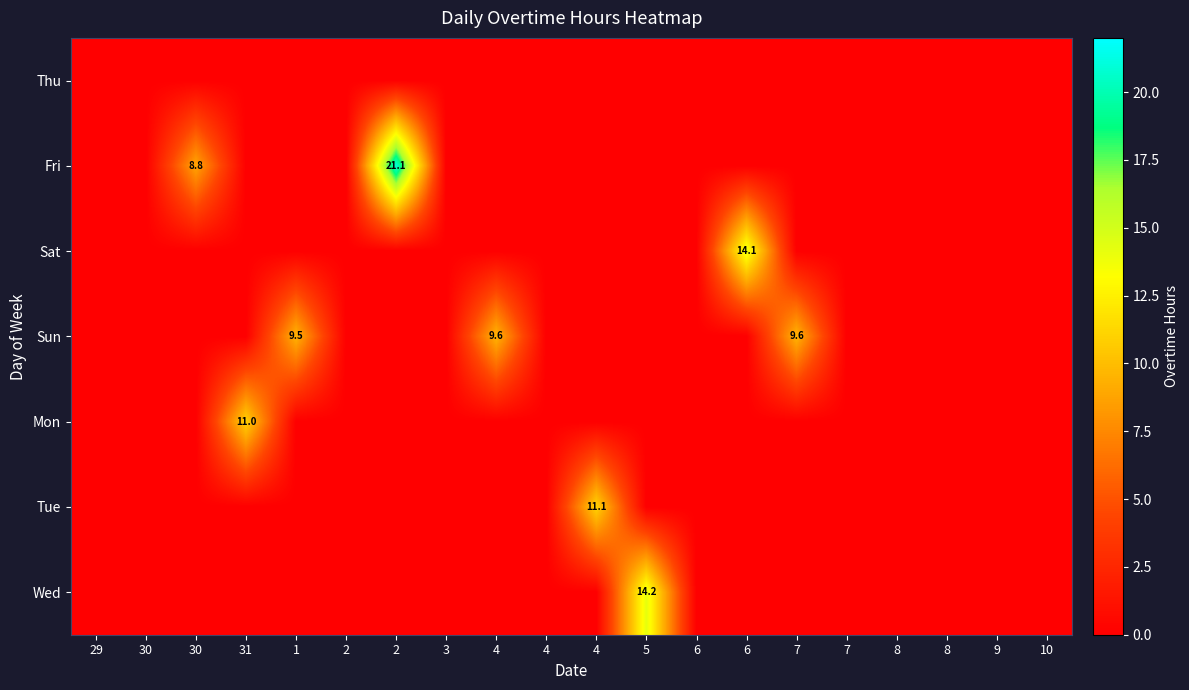

Is it true that Mon equals 0.0 at 30?

True